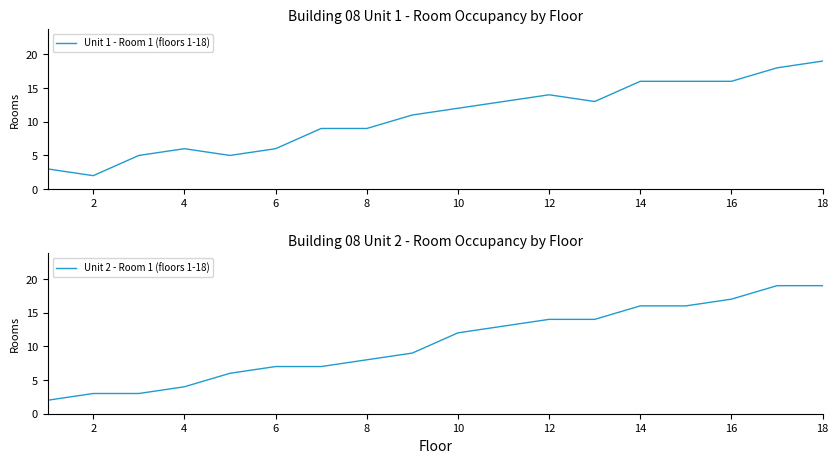

The Unit 1 - Room 1 (floors 1-18) series shows 3 at 8. True or false?

False